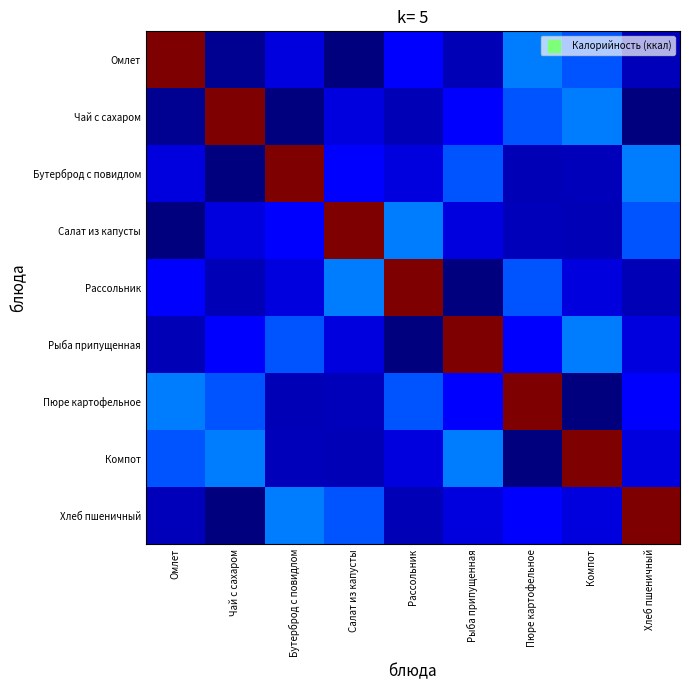

How many series are shown in this chart?

9